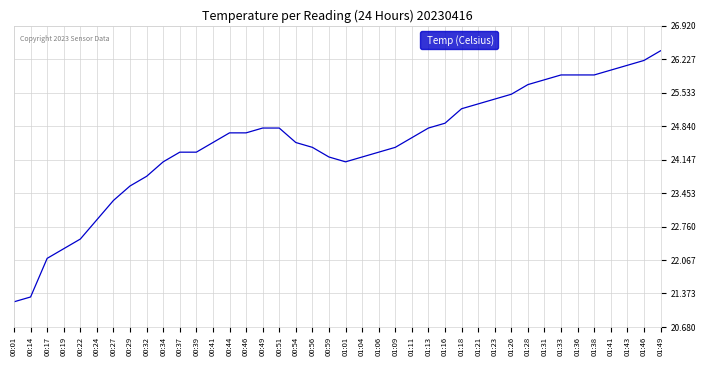

Reading left to right, transcribe all the data shown in this chart.

00:01=21.2	00:14=21.3	00:17=22.1	00:19=22.3	00:22=22.5	00:24=22.9	00:27=23.3	00:29=23.6	00:32=23.8	00:34=24.1	00:37=24.3	00:39=24.3	00:41=24.5	00:44=24.7	00:46=24.7	00:49=24.8	00:51=24.8	00:54=24.5	00:56=24.4	00:59=24.2	01:01=24.1	01:04=24.2	01:06=24.3	01:09=24.4	01:11=24.6	01:13=24.8	01:16=24.9	01:18=25.2	01:21=25.3	01:23=25.4	01:26=25.5	01:28=25.7	01:31=25.8	01:33=25.9	01:36=25.9	01:38=25.9	01:41=26.0	01:43=26.1	01:46=26.2	01:49=26.4